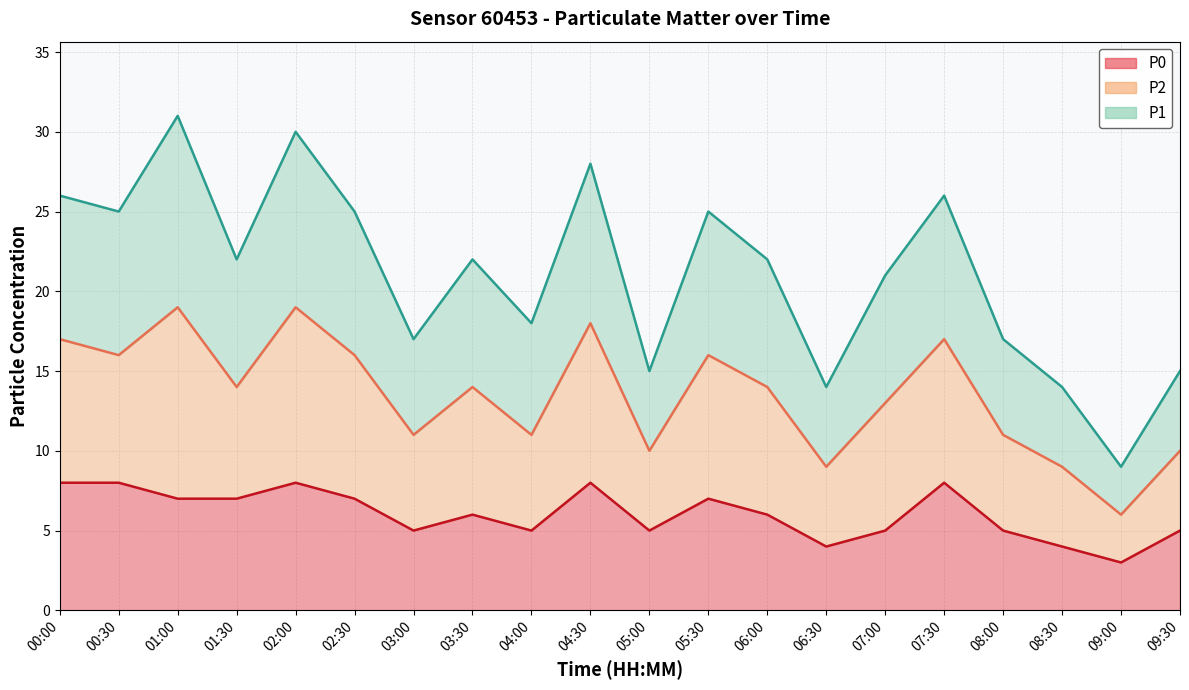

In P1, how many points are higher than both neighbors (excluding endpoints)?

6